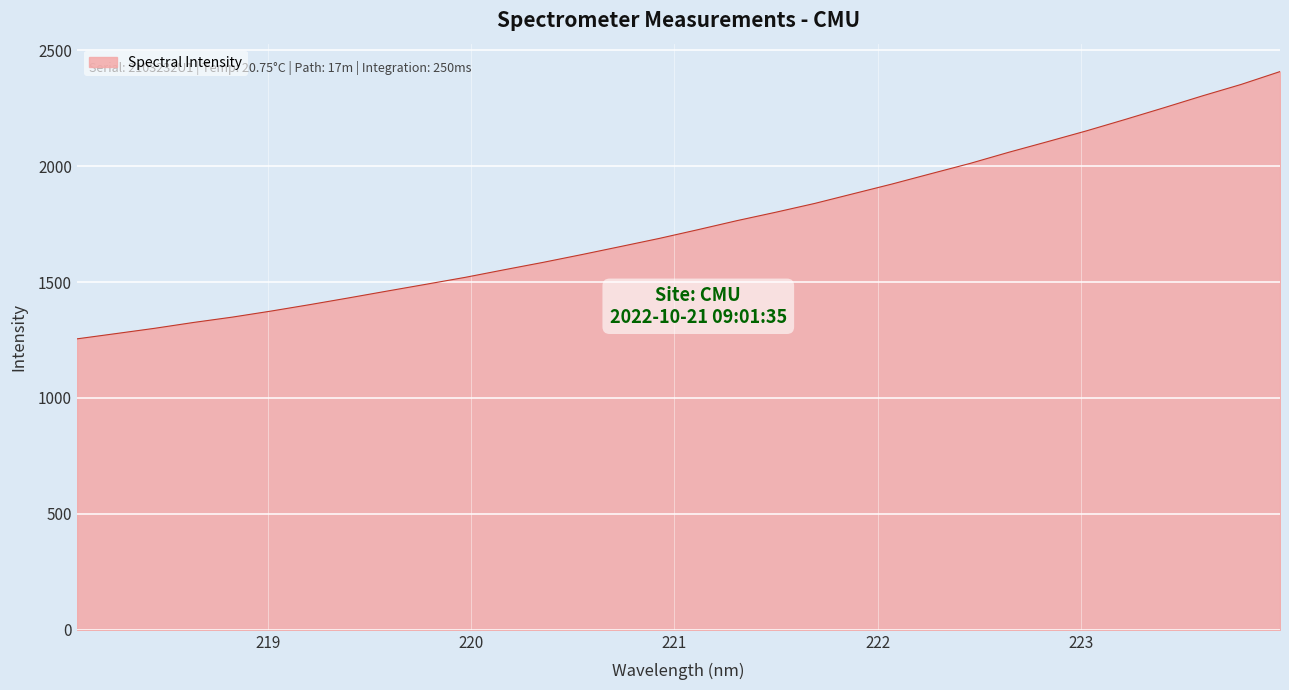

Does the chart have visible grid lines?

Yes